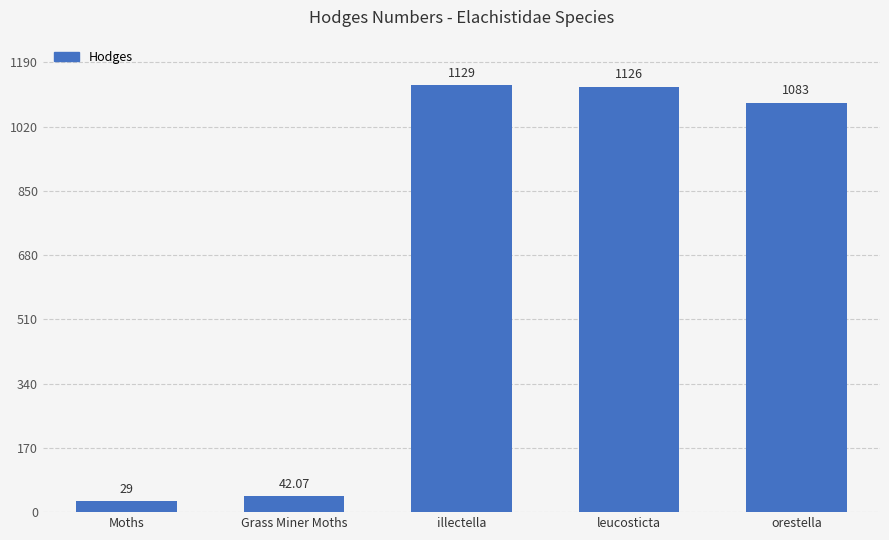

Which category has the lowest value across all series?

Moths